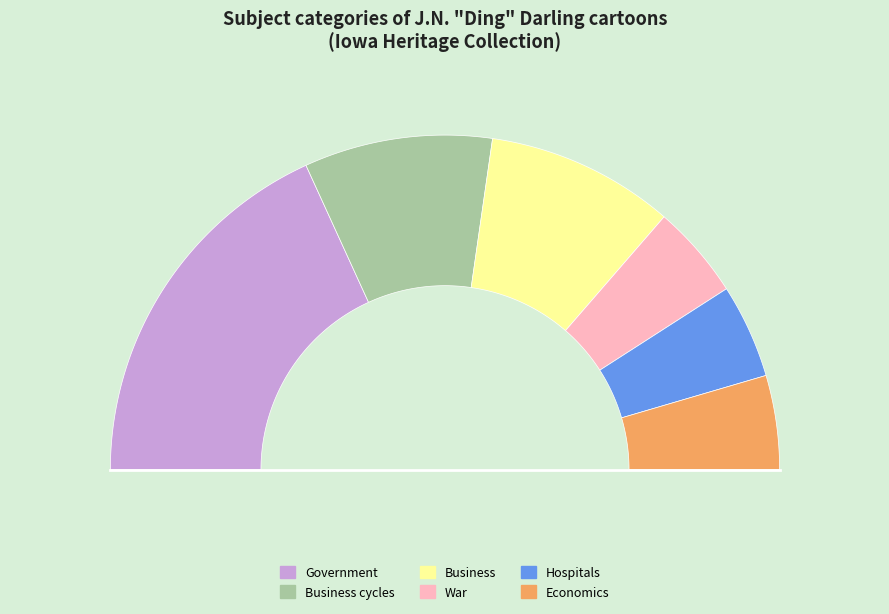

Which category has the smallest portion of the pie?

War